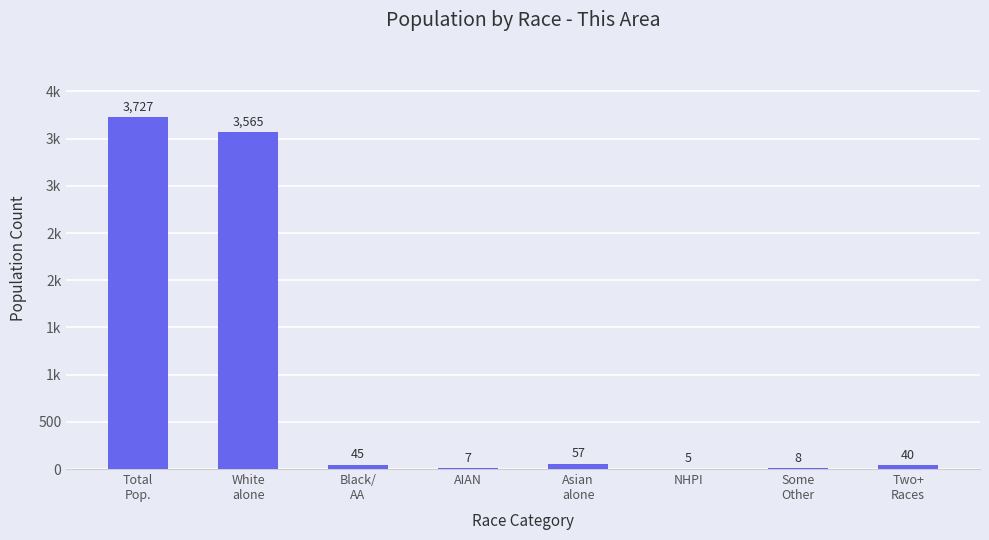

Reading right to left, list all the values displayed in this chart.

40	8	5	57	7	45	3565	3727